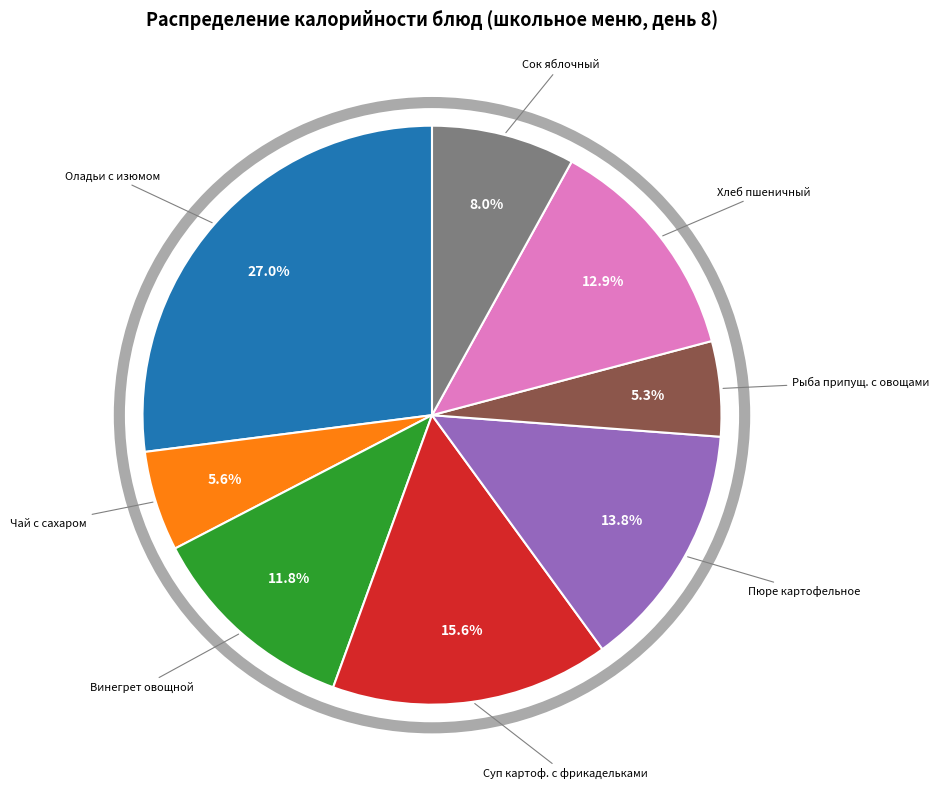

To the nearest percent, what is the average slice percentage?

12%